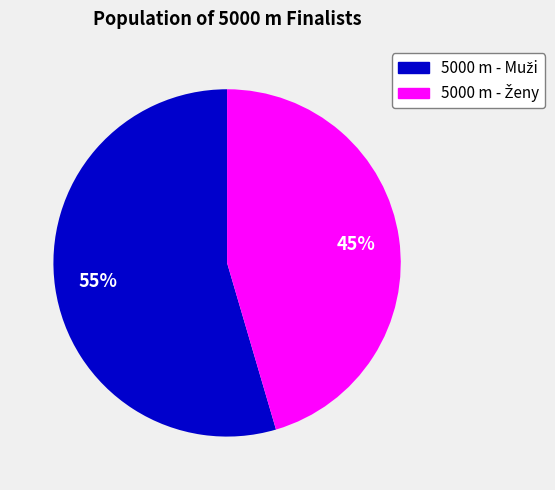

Does any single category account for the majority?

Yes